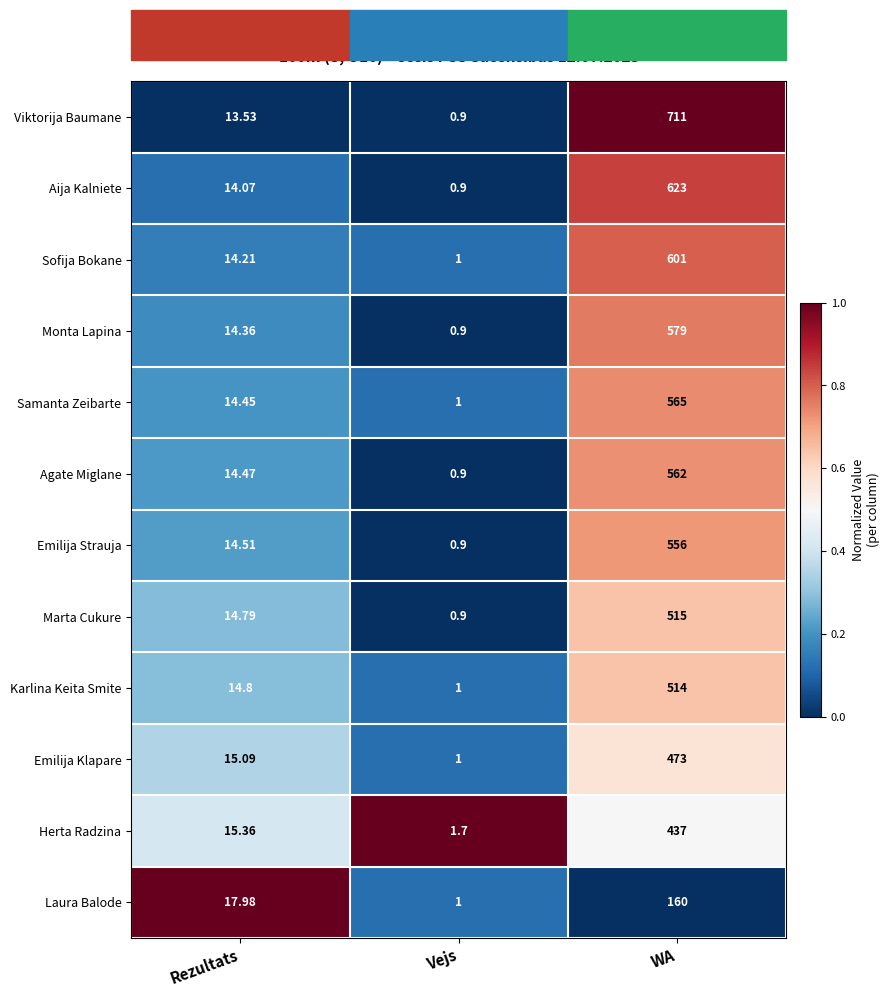

Which series has the widest spread of values?

Viktorija Baumane